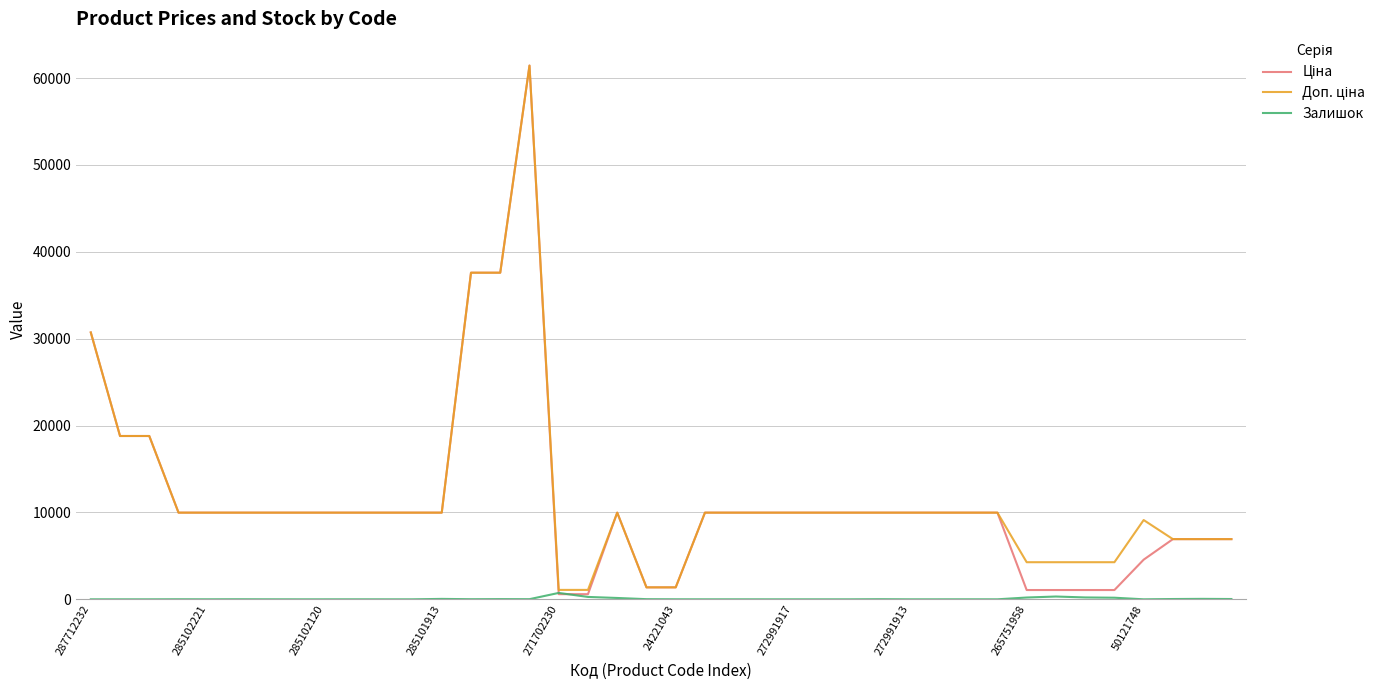

What is the maximum value shown in the chart?

61434.3